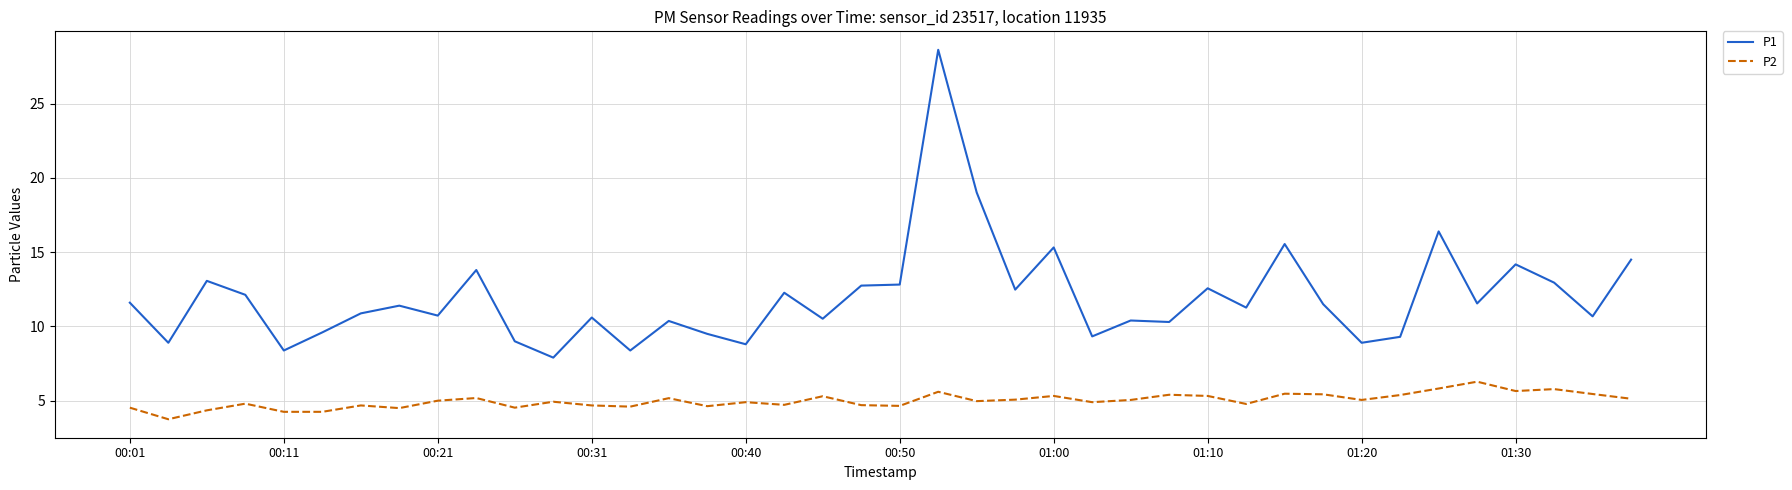

Does the chart have visible grid lines?

Yes